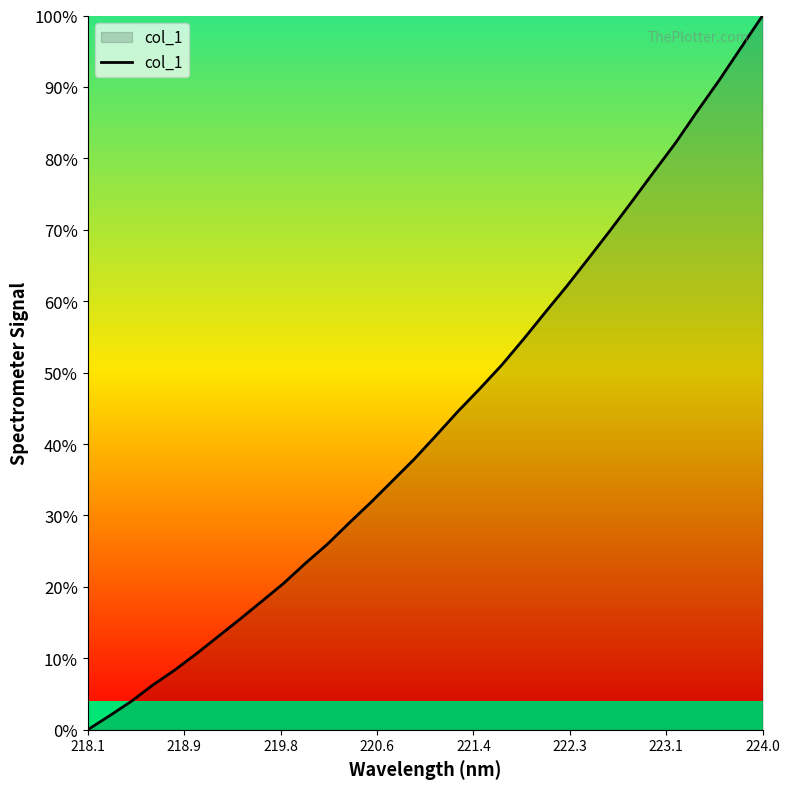

What is the greatest value displayed?

100.0